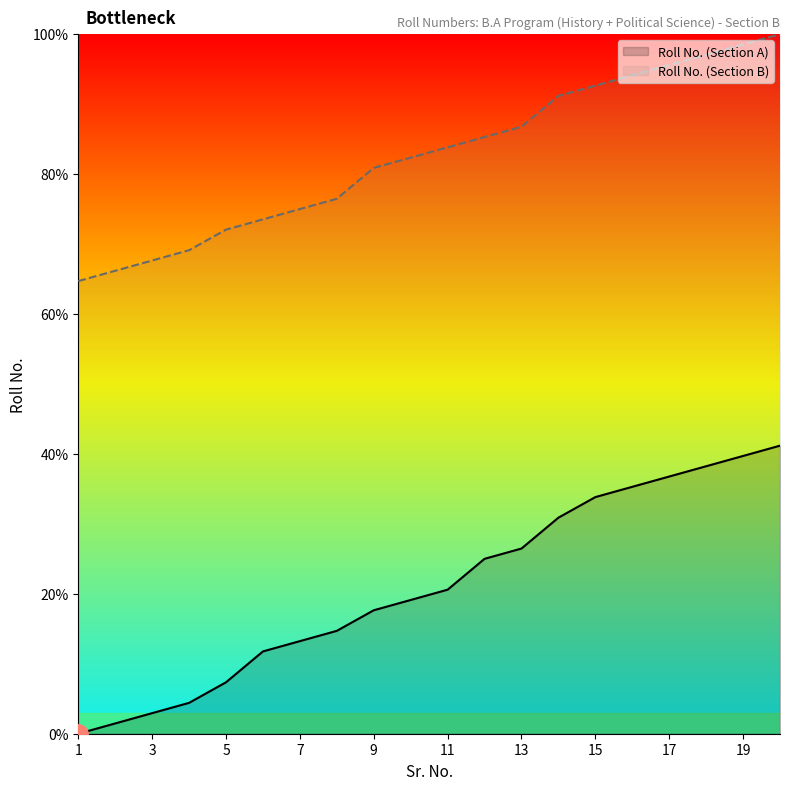

At 11, list the series in order from smallest to largest.

Roll No. (Section A), Roll No. (Section B)